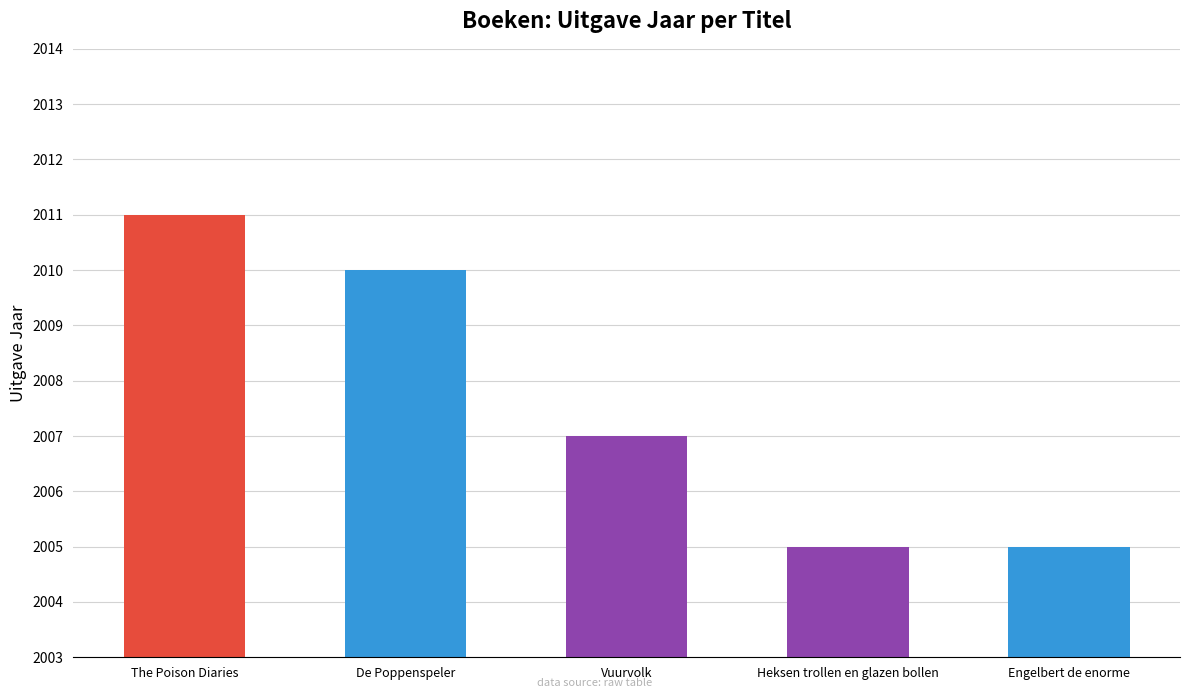

What is the greatest value displayed?

2011